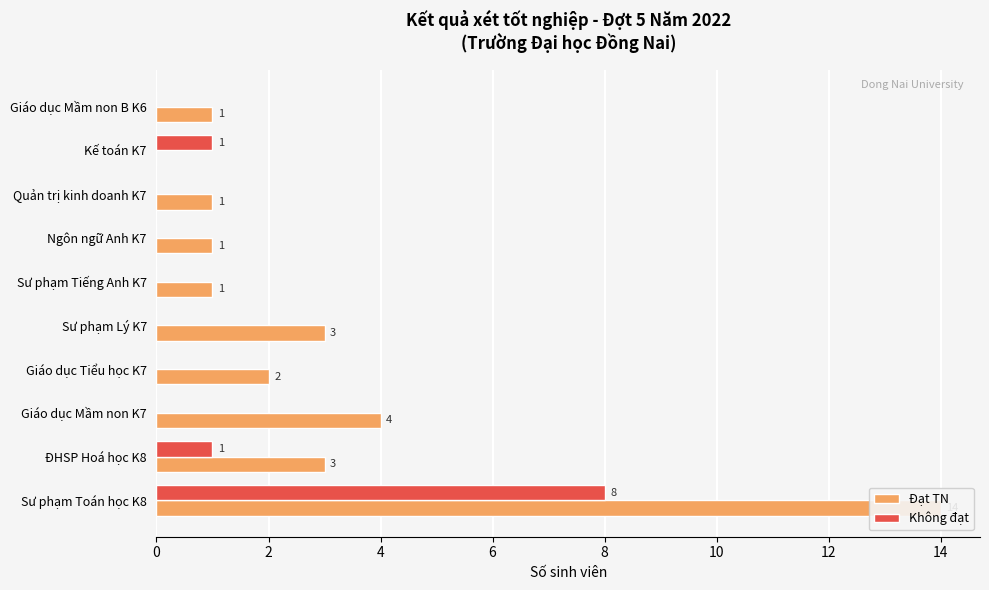

Count the number of data series in this chart.

2